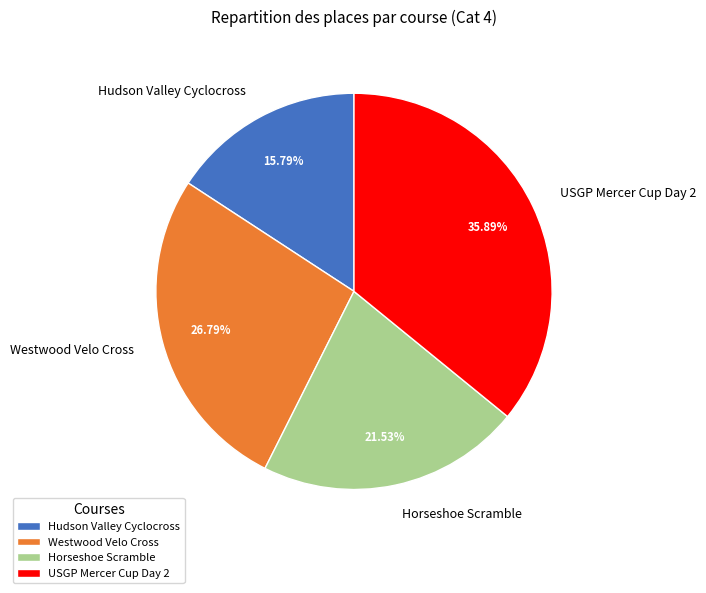

Approximately how many times larger is the value at Westwood Velo Cross compared to Horseshoe Scramble?

1.2